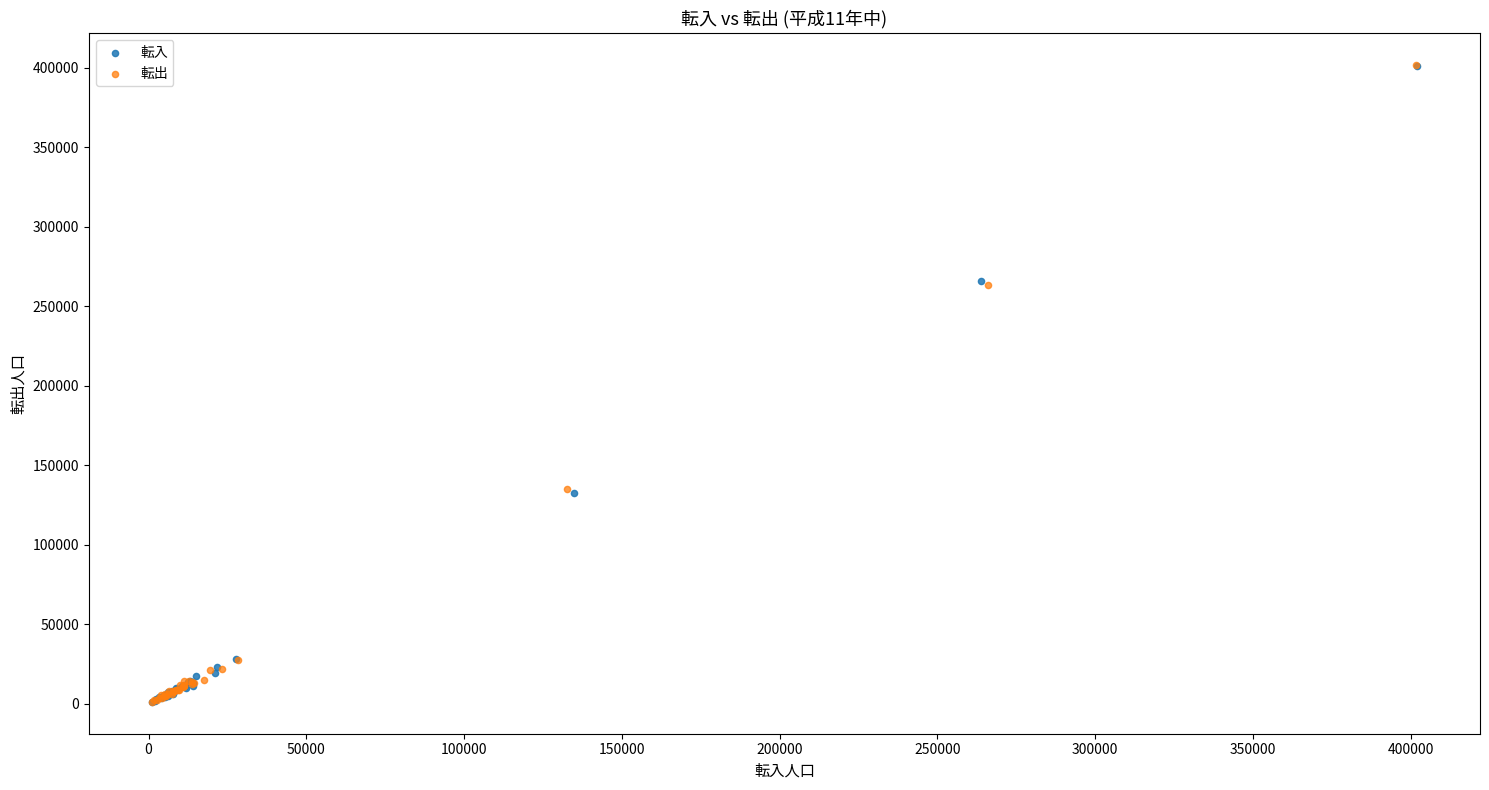

Which series has the largest Y range (max minus min)?

転出